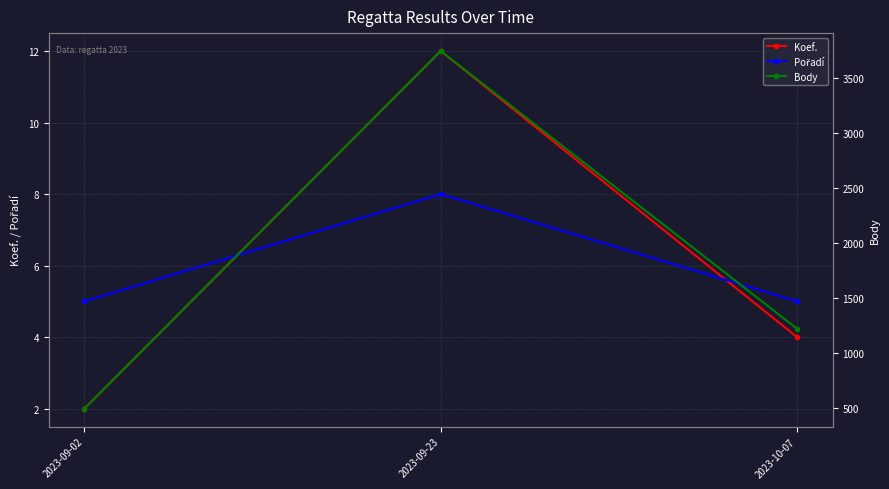

The value of Body at 2023-09-02 is 494. True or false?

True